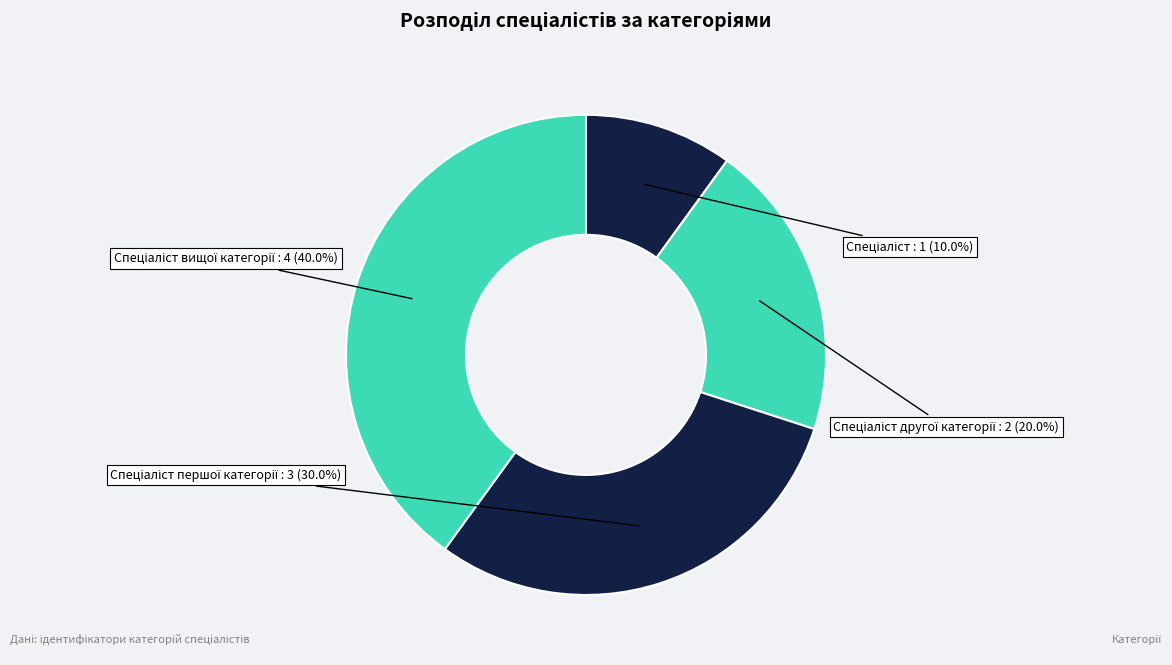

Is there any slice that represents more than half of the pie?

No